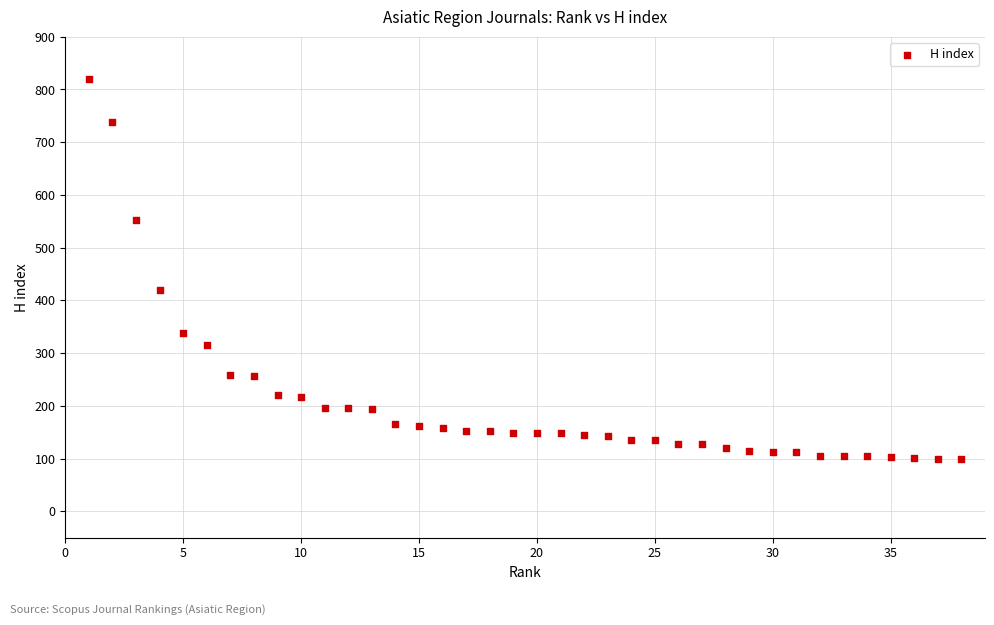

What is the range of Y values (max minus min)?

720